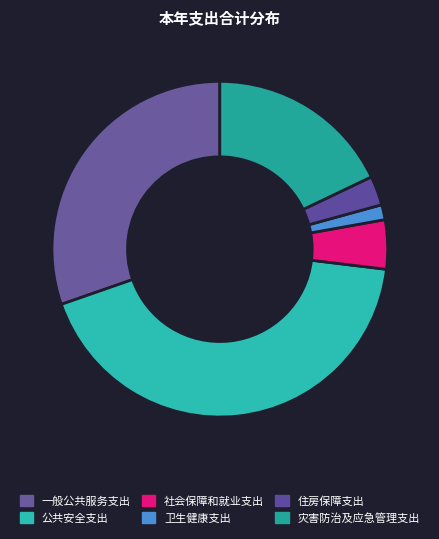

What is the ratio of the value at 住房保障支出 to the value at 灾害防治及应急管理支出?

0.2